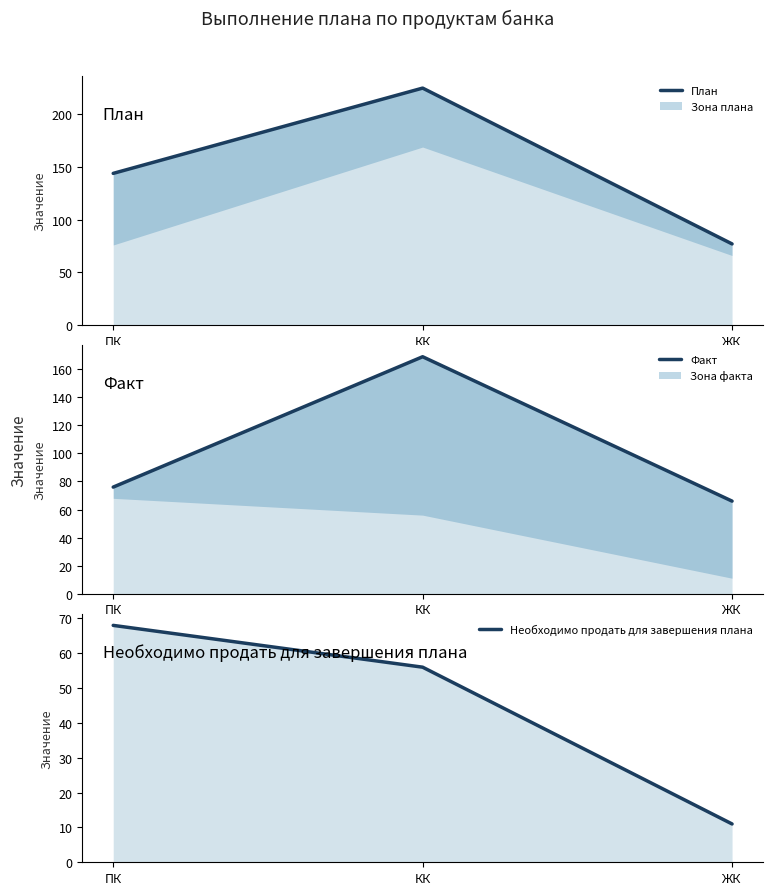

What is the sum of the План values at КК and ЖК?

302